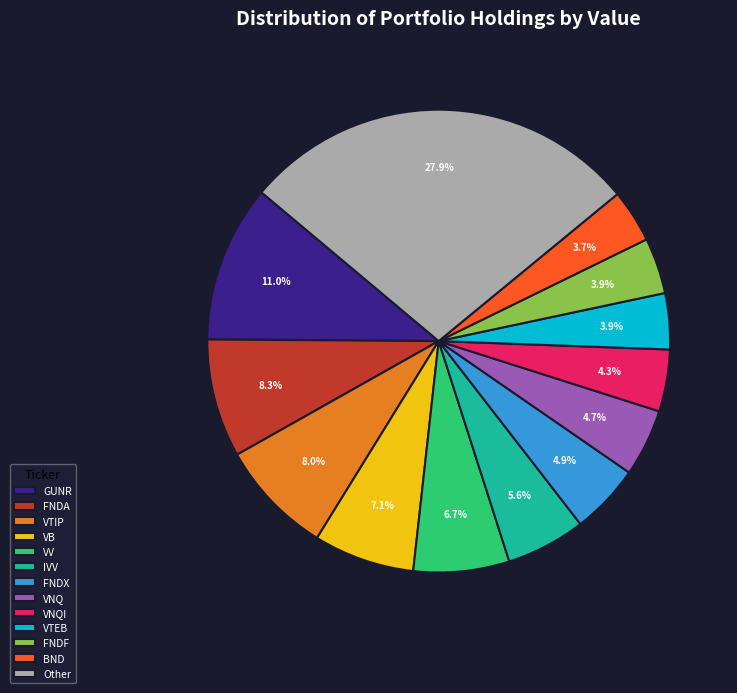

How many slices are in this pie chart?

13